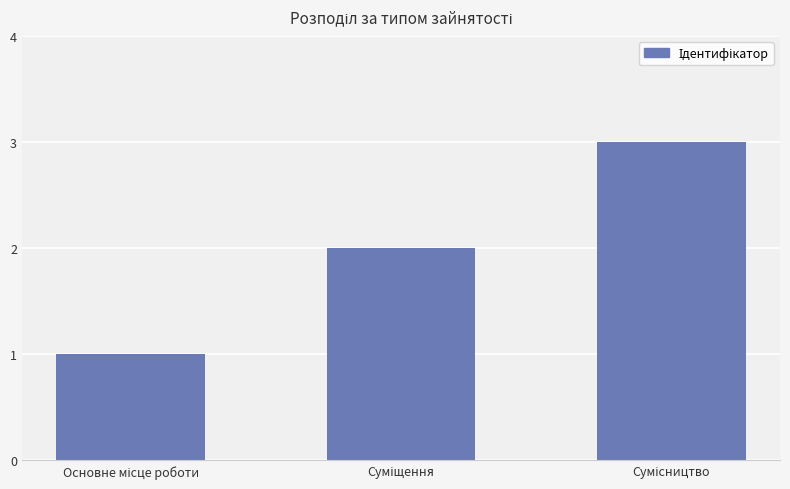

What is the greatest value displayed?

3